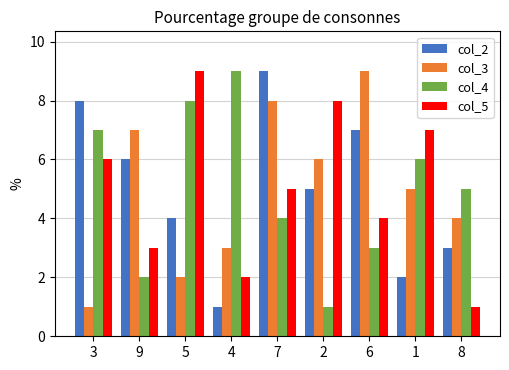

What is the total value across all series at 2?

20